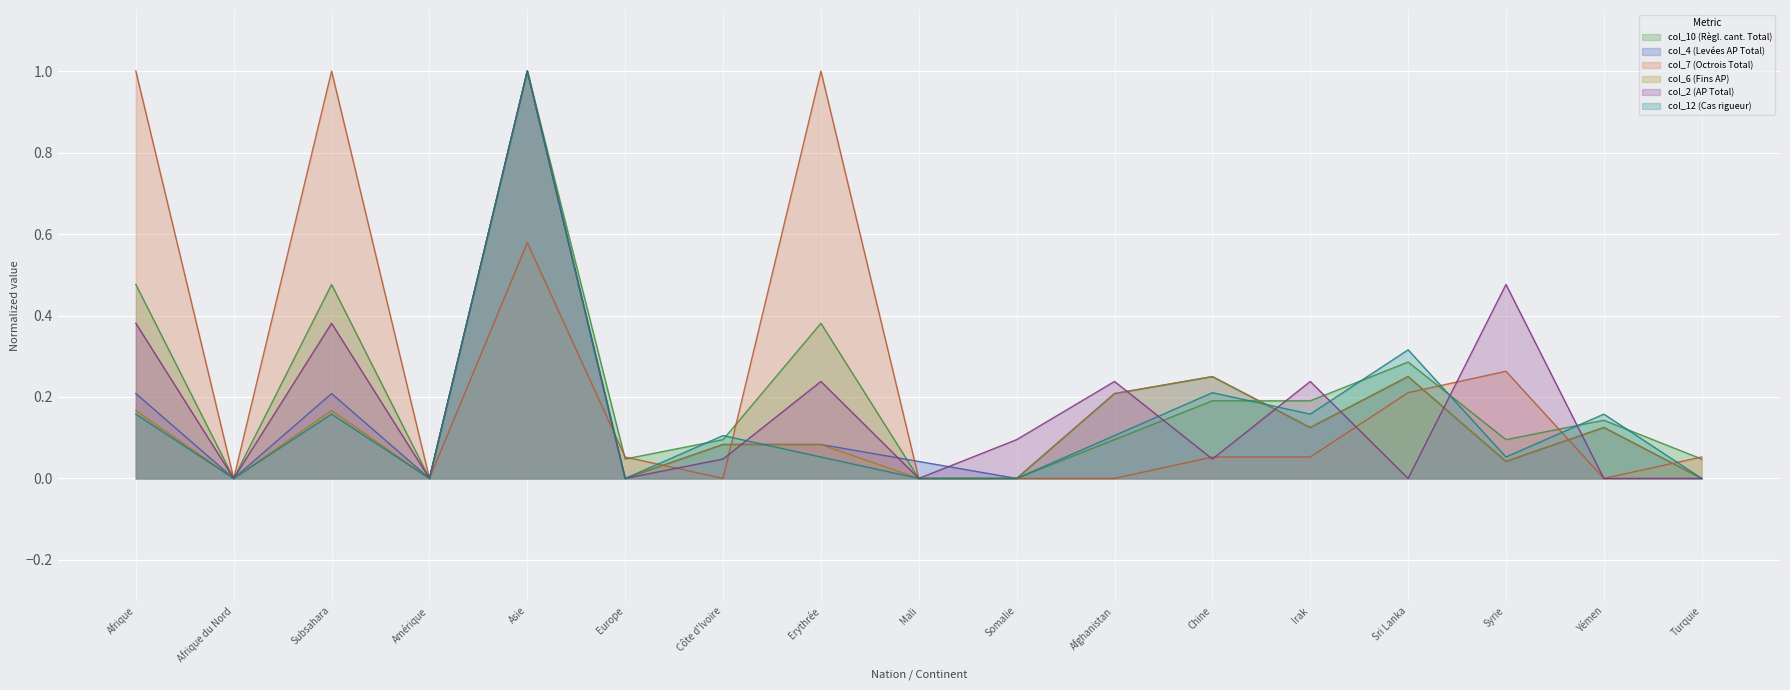

Reading left to right, extract all data points from this chart.

col_10 (Règl. cant. Total): 0.5	0.0	0.5	0.0	1.0	0.0	0.1	0.4	0.0	0.0	0.1	0.2	0.2	0.3	0.1	0.1	0.0
col_4 (Levées AP Total): 0.2	0.0	0.2	0.0	1.0	0.0	0.1	0.1	0.0	0.0	0.2	0.2	0.1	0.2	0.0	0.1	0.0
col_7 (Octrois Total): 1.0	0.0	1.0	0.0	0.6	0.1	0.0	1.0	0.0	0.0	0.0	0.1	0.1	0.2	0.3	0.0	0.1
col_6 (Fins AP): 0.2	0.0	0.2	0.0	1.0	0.0	0.1	0.1	0.0	0.0	0.2	0.2	0.1	0.2	0.0	0.1	0.0
col_2 (AP Total): 0.4	0.0	0.4	0.0	1.0	0.0	0.0	0.2	0.0	0.1	0.2	0.0	0.2	0.0	0.5	0.0	0.0
col_12 (Cas rigueur): 0.2	0.0	0.2	0.0	1.0	0.0	0.1	0.1	0.0	0.0	0.1	0.2	0.2	0.3	0.1	0.2	0.0